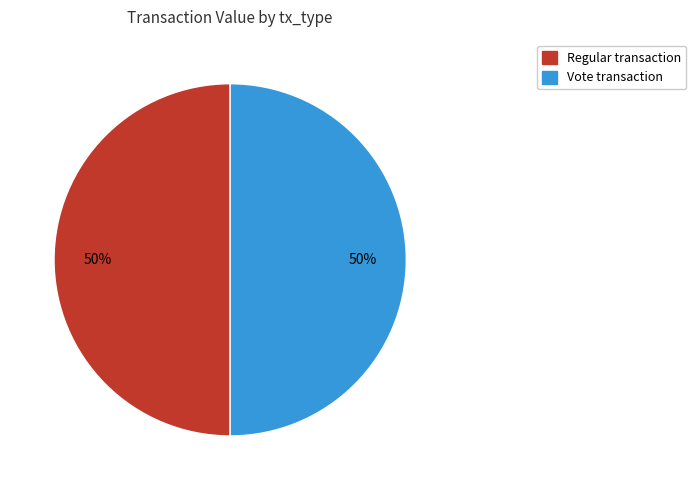

What is the ratio of the value at Vote to the value at Regular?

1.0